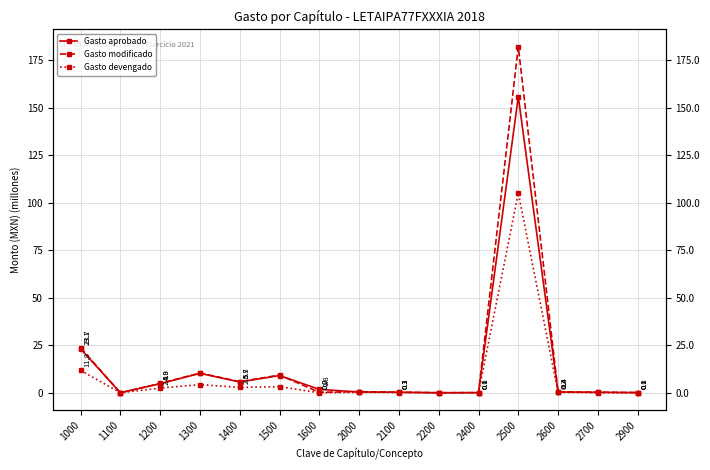

Read the Gasto aprobado value at 1400.

5.7